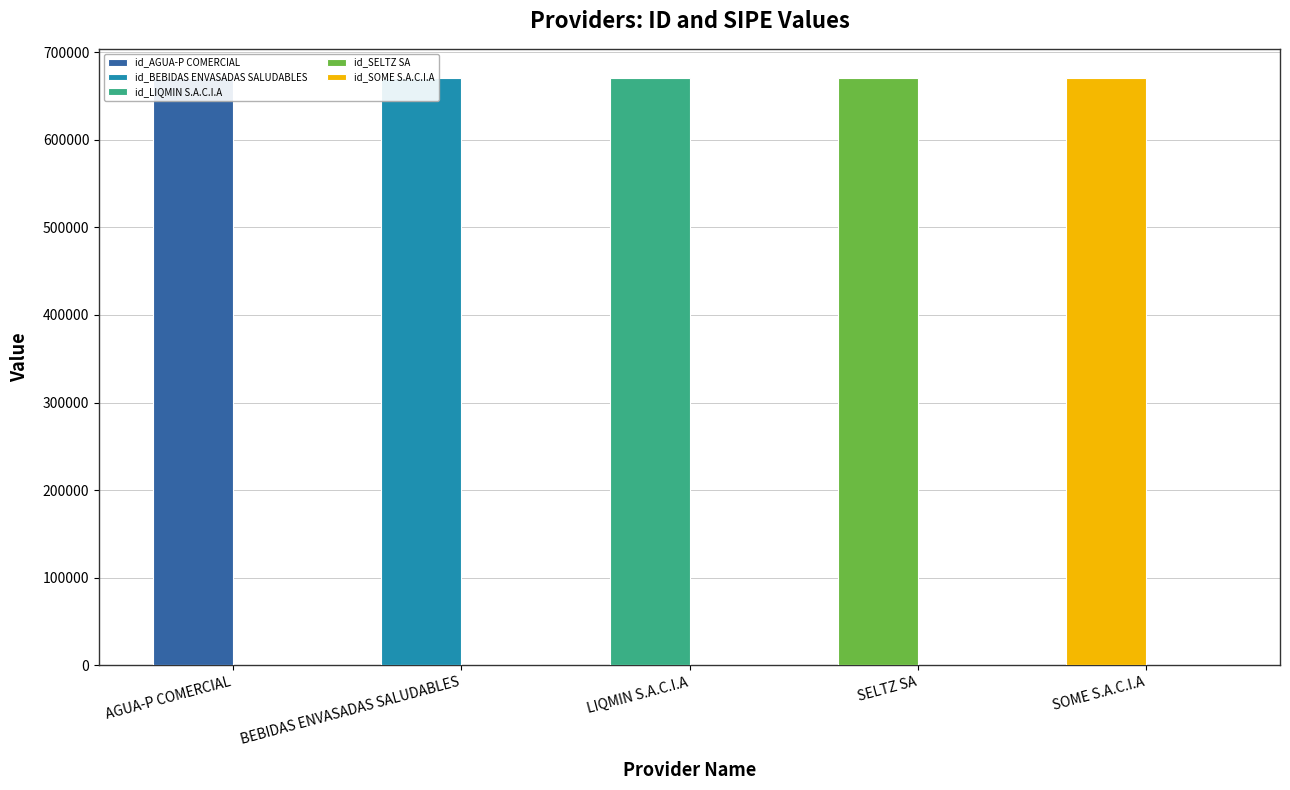

How many groups of bars are there?

5